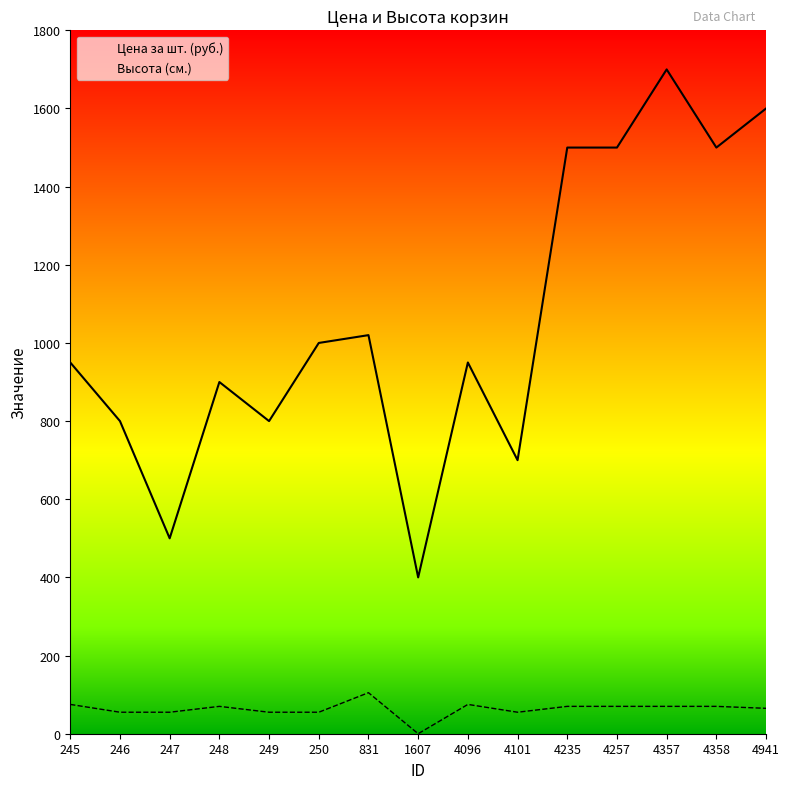

At which category does the chart reach its minimum across all series?

1607